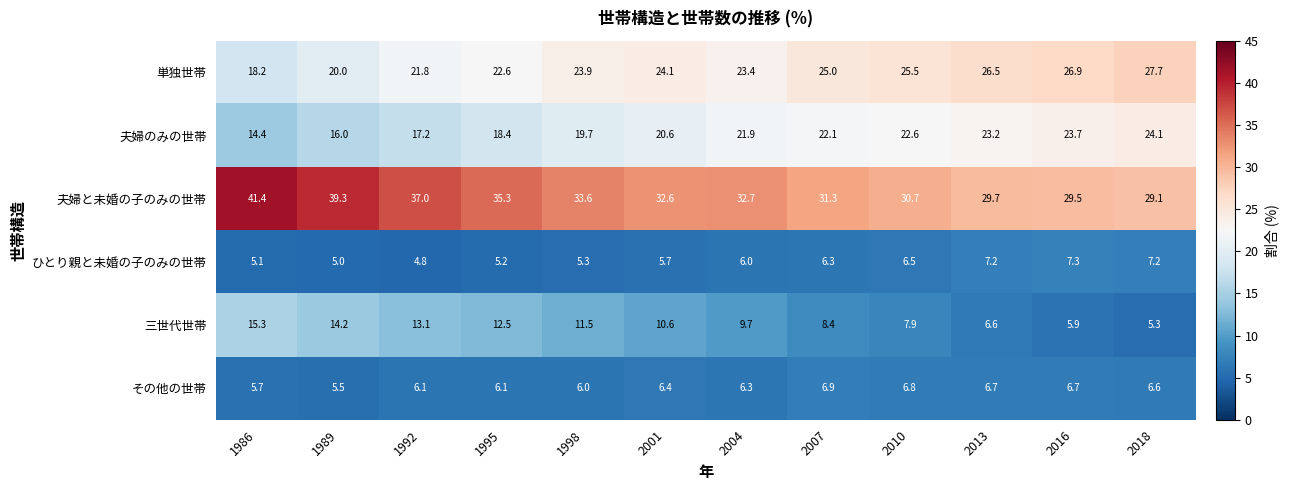

What is the difference between the second highest and minimum values in the 三世代世帯 series?

8.9